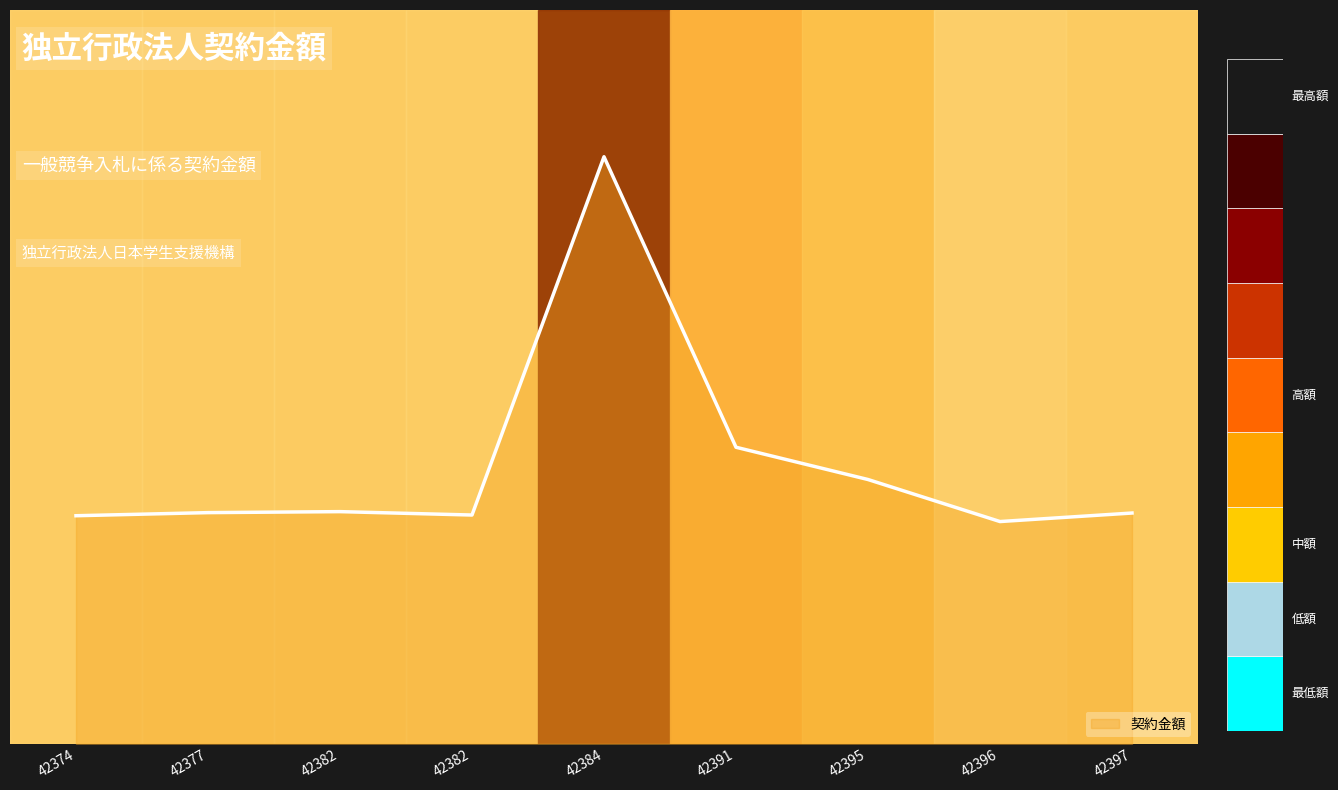

Is it true that the value at 42395 is 0.1?

False